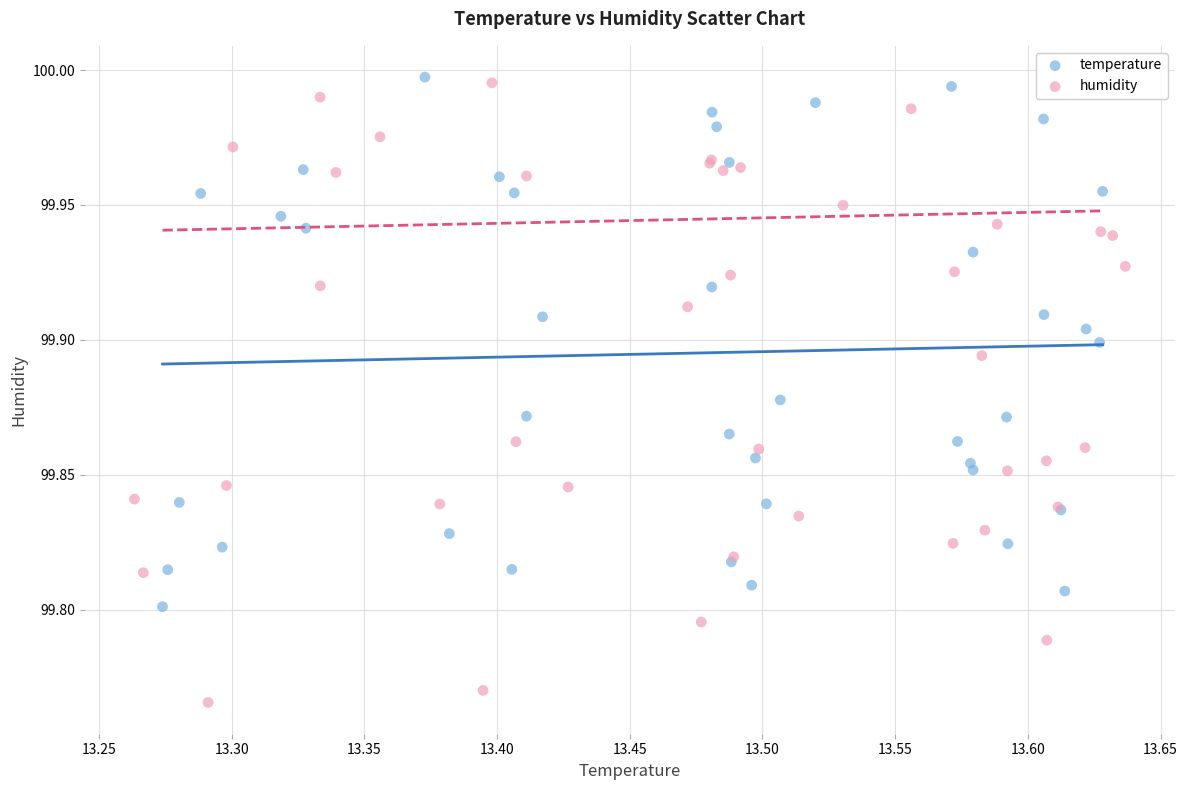

What are all the series names shown in the legend?

temperature, humidity